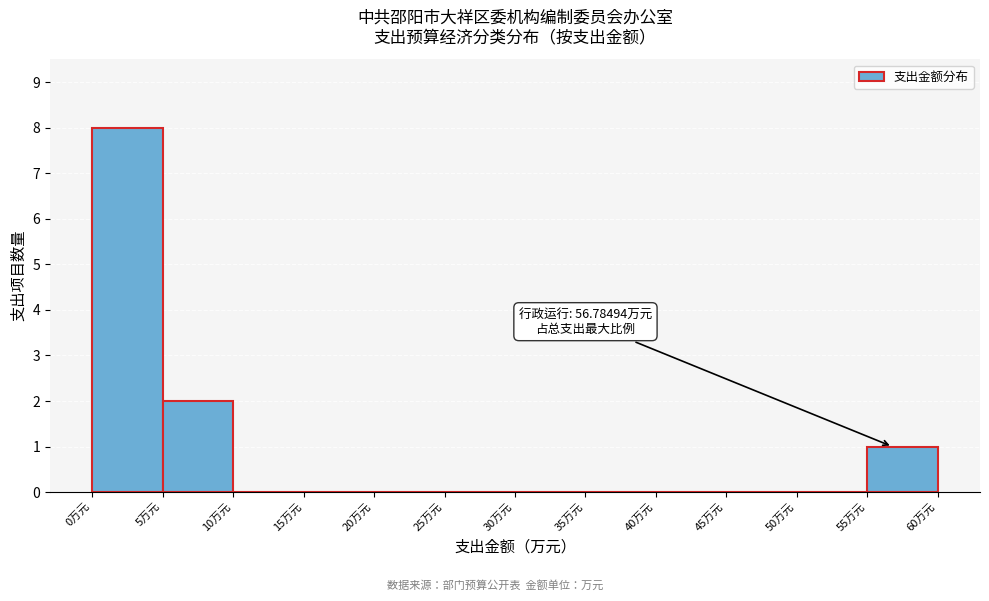

Which range on the x-axis has the tallest bar?

0 to 5